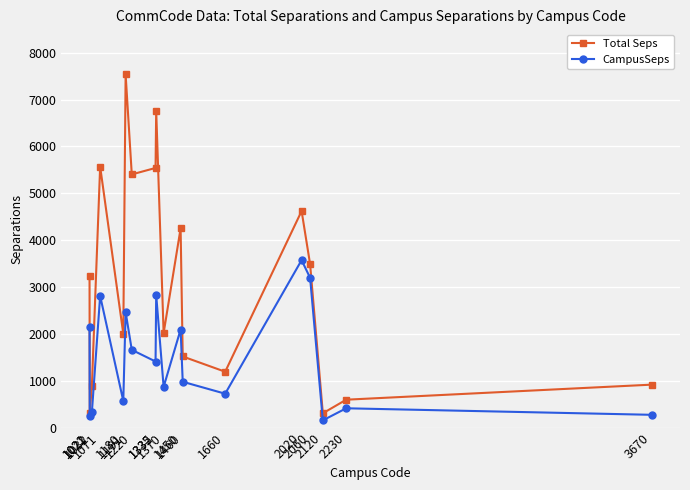

Which series has the widest spread of values?

Total Seps